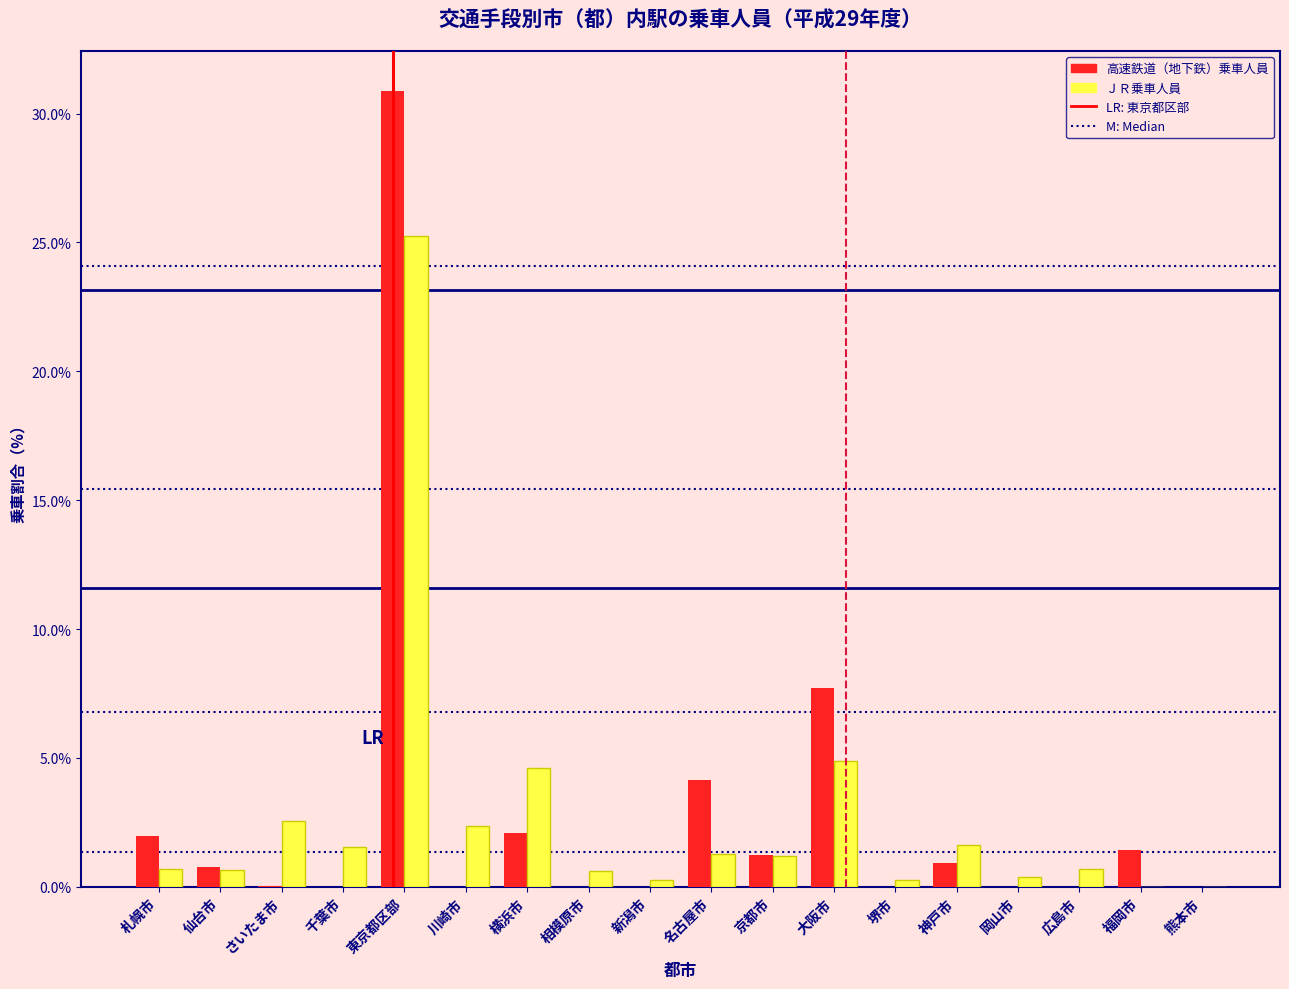

Is it true that 高速鉄道（地下鉄）乗車人員 equals -11.9 at 川崎市?

False